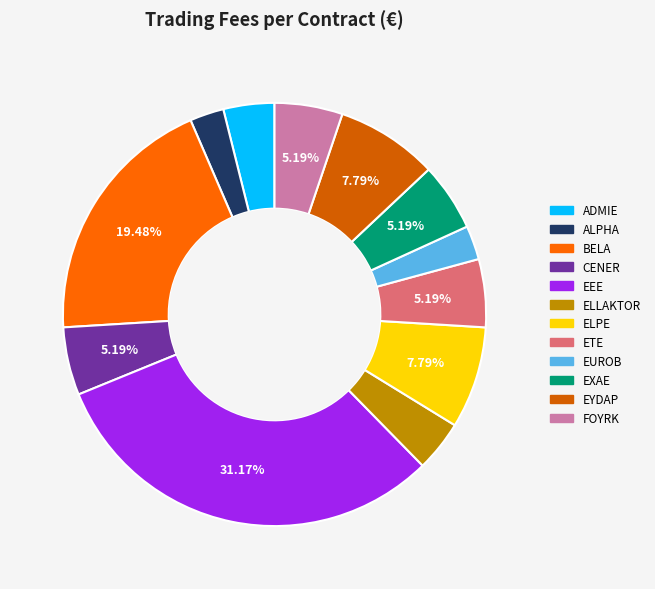

Is it true that BELA is 19% of the pie?

True